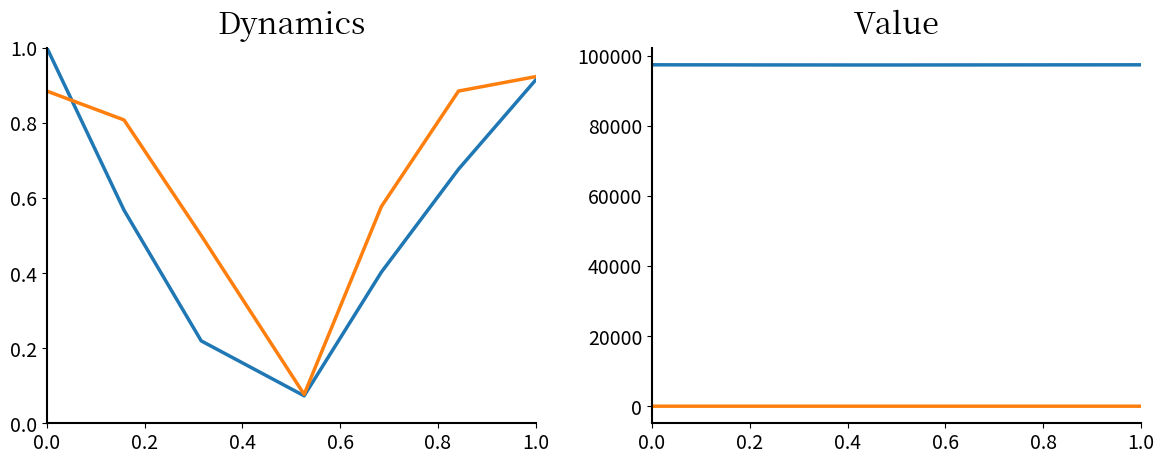

What is the maximum value shown in the chart?

97412.7